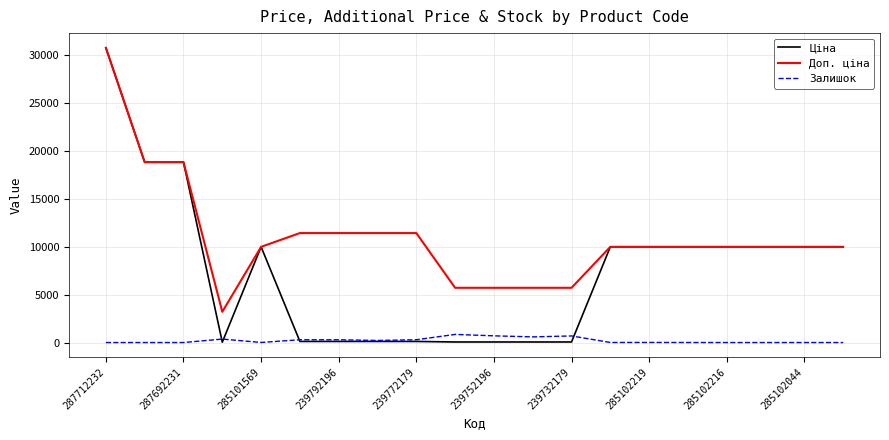

Which series has the largest range (max minus min)?

Ціна